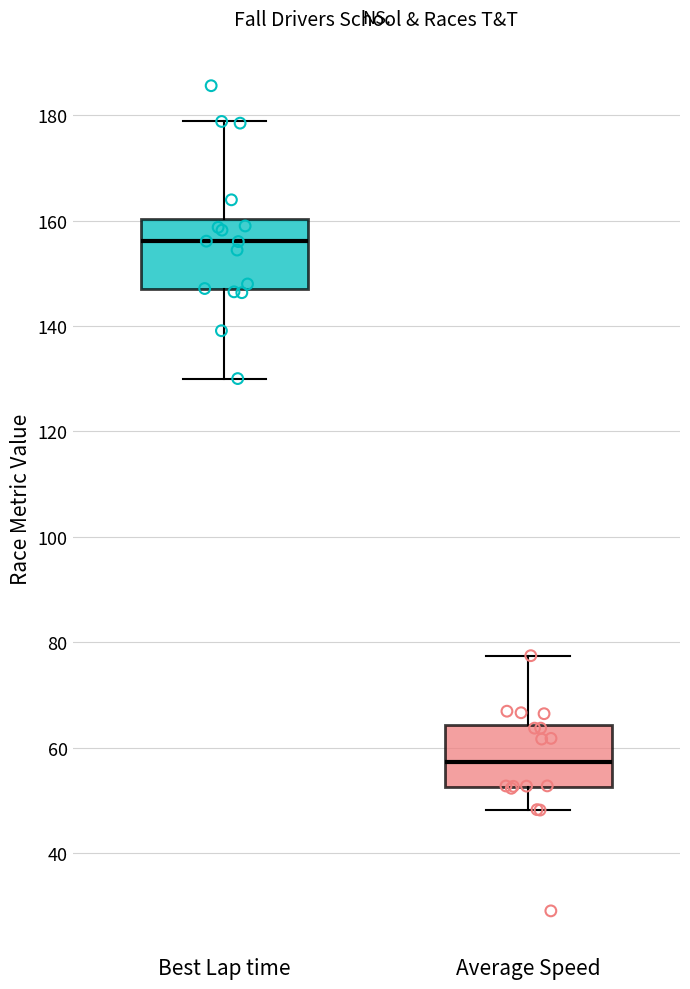

Which box's median line is the lowest?

Average Speed